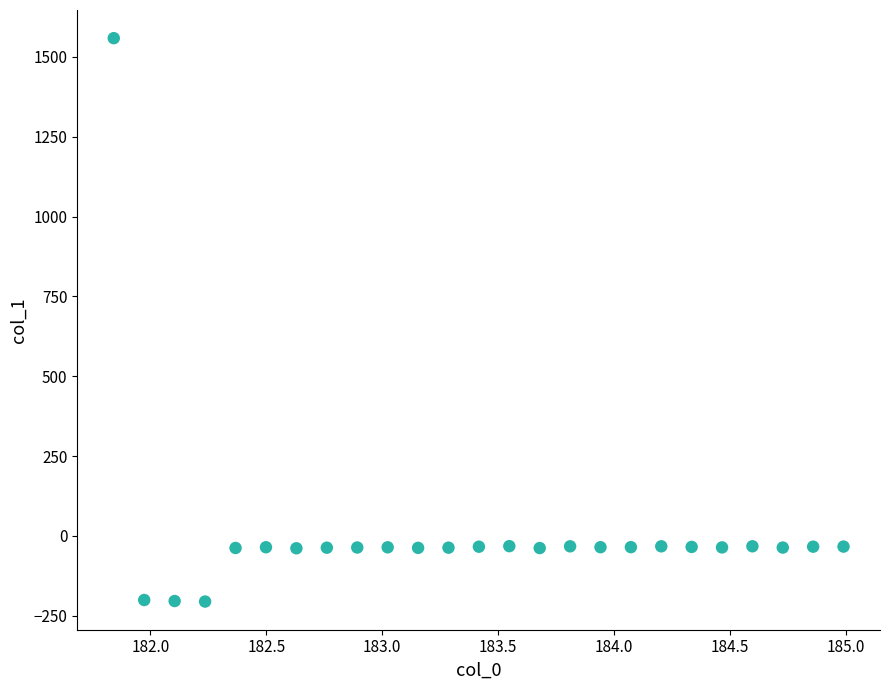

What is the range of Y values (max minus min)?

1764.5